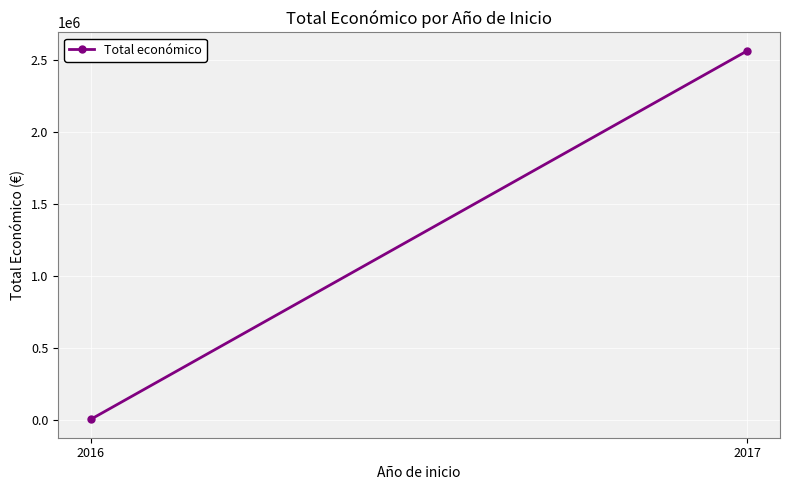

What is the change in value from 2016 to 2017?

+2555609